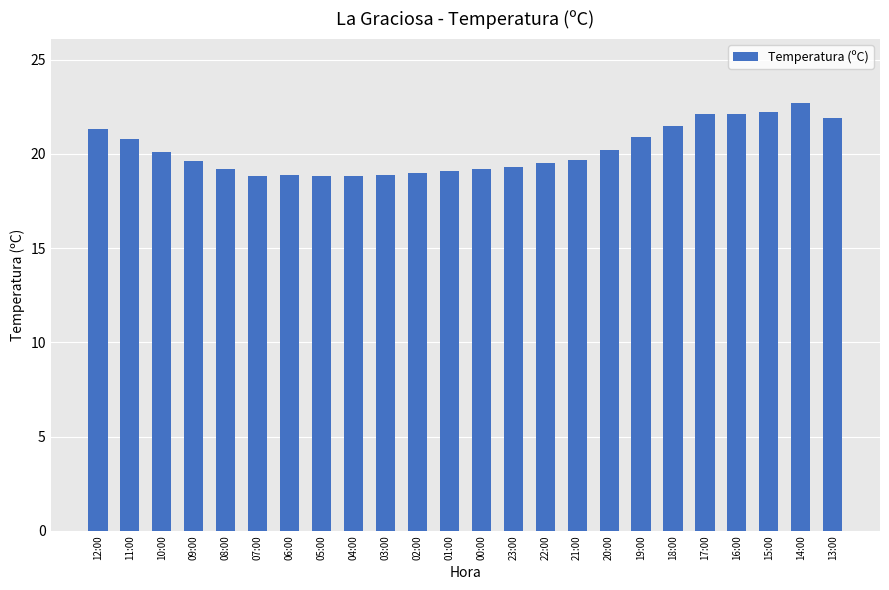

Approximately how many times larger is the value at 13:00 compared to 18:00?

1.0